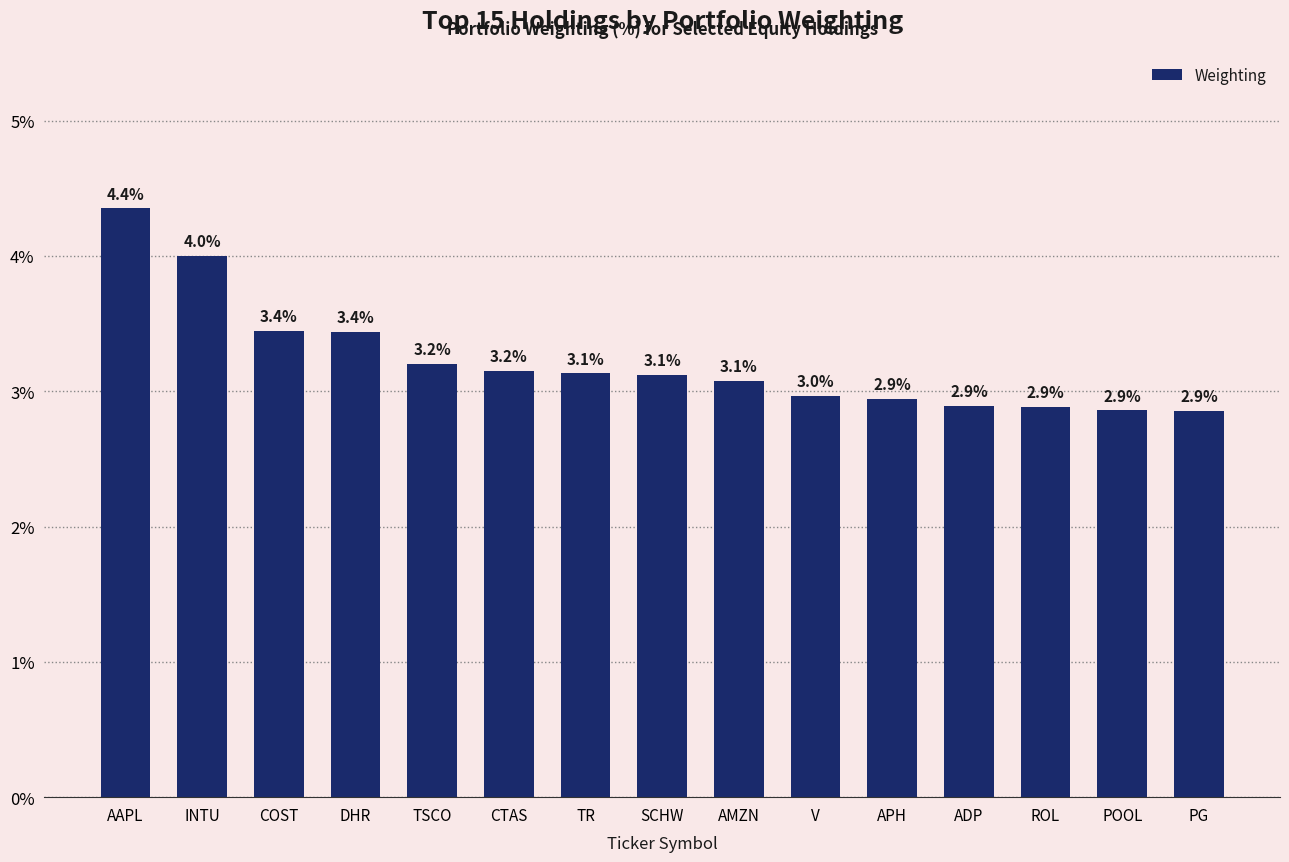

The chart shows a value of 2.9 at PG. True or false?

True